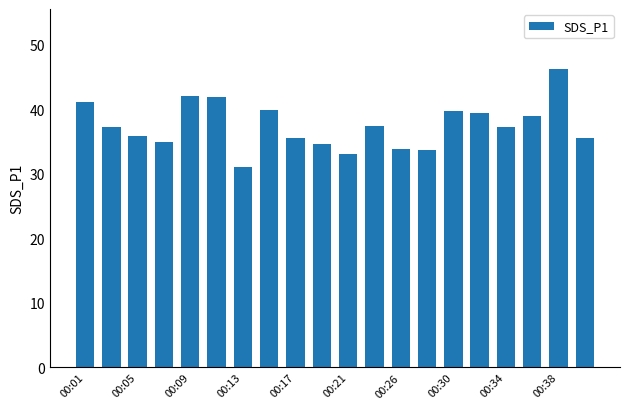

What is the value of the 17th bar from the left?

37.2